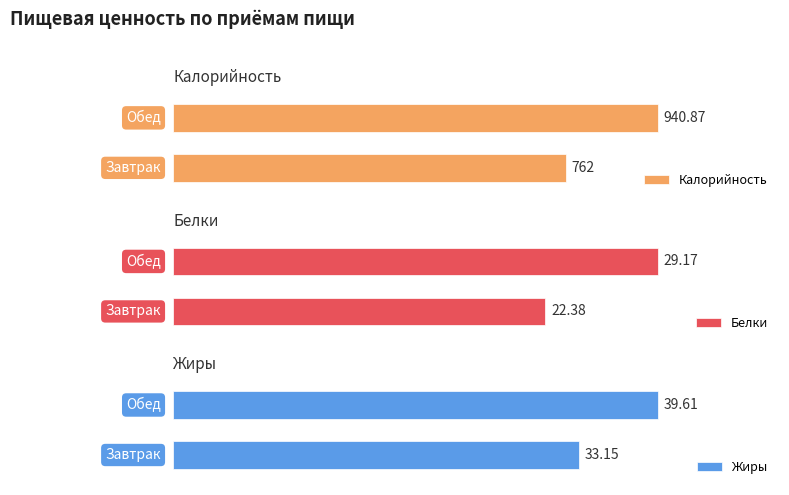

Rank the series at Обед from lowest to highest value.

Белки, Жиры, Калорийность